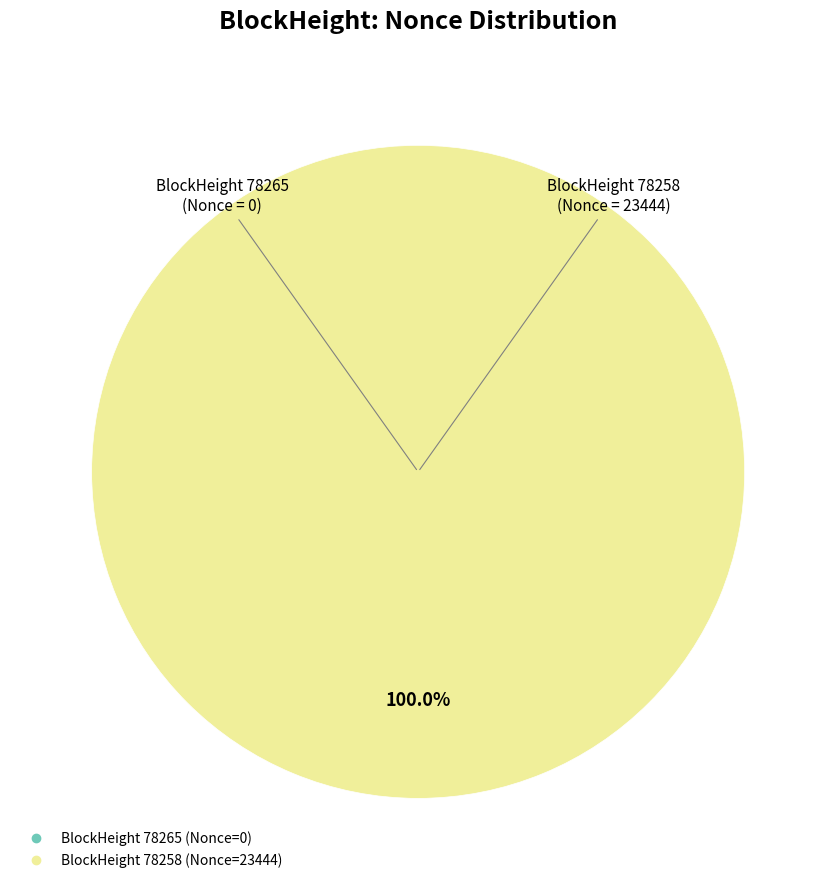

What percentage do 78265 and 78258 together represent?

100.0%